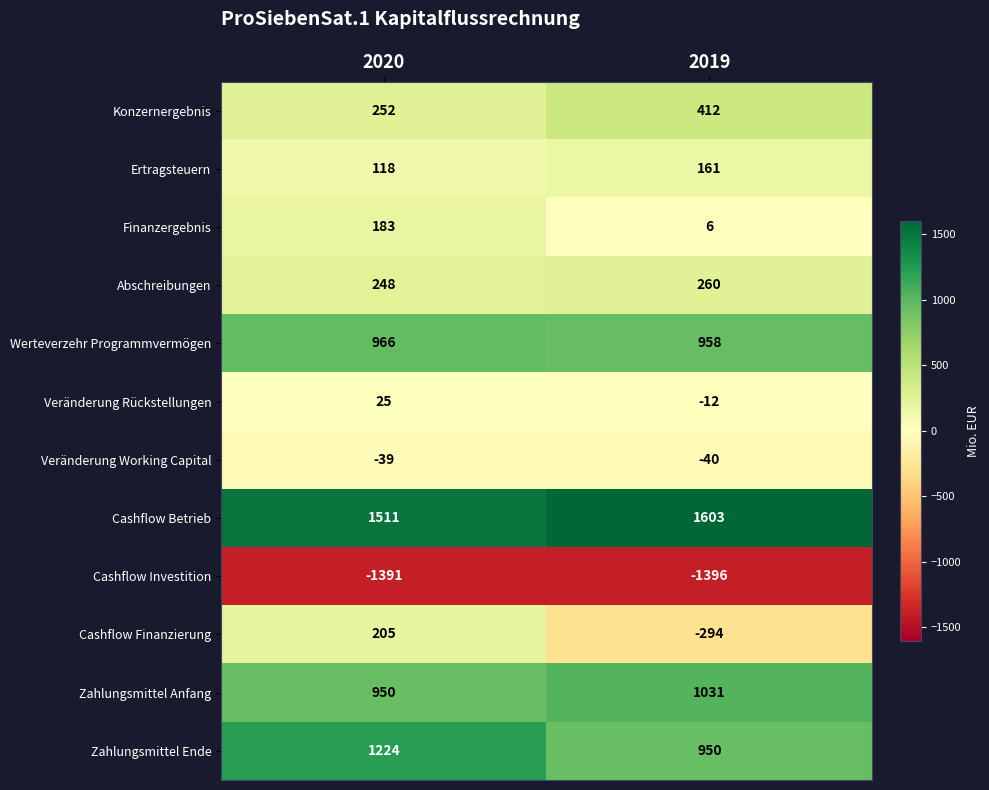

The Ertragsteuern series shows 206 at 2020. True or false?

False